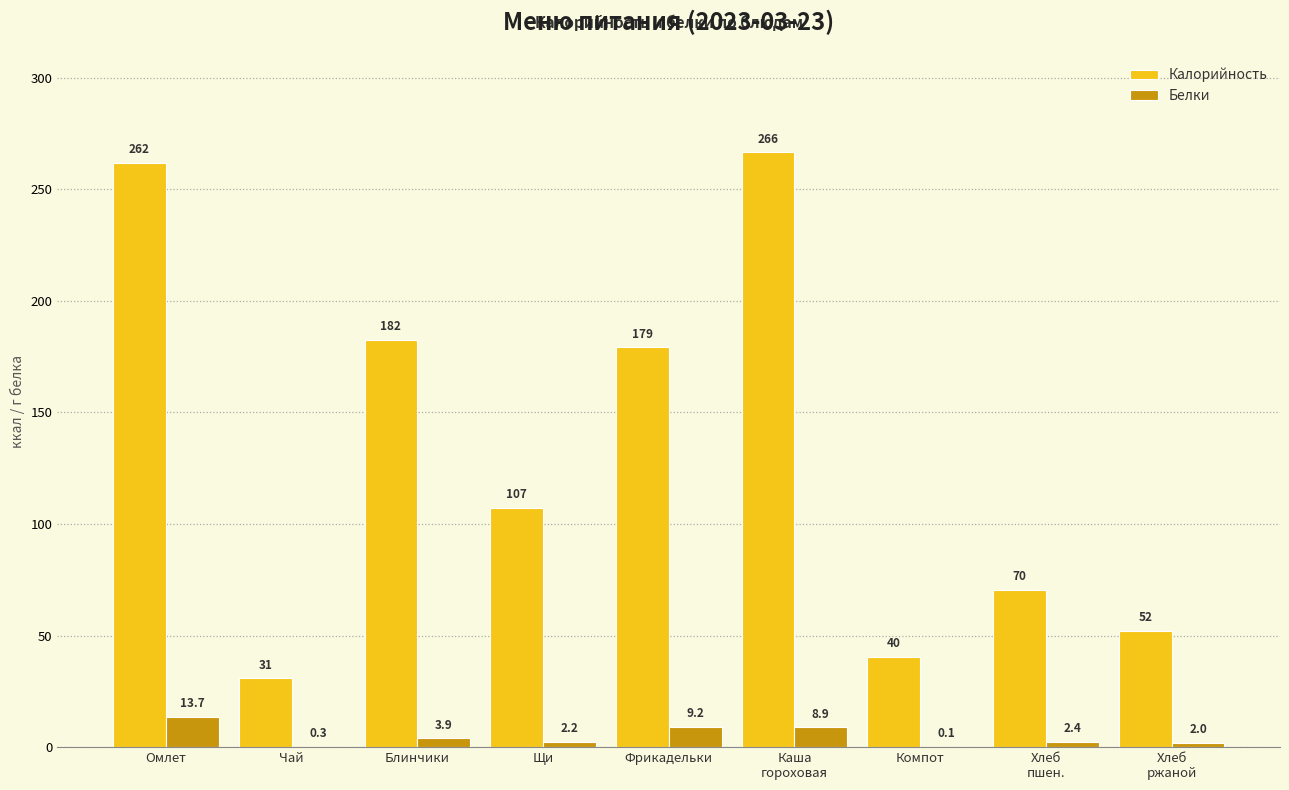

At which label does Калорийность reach its peak?

Каша
гороховая